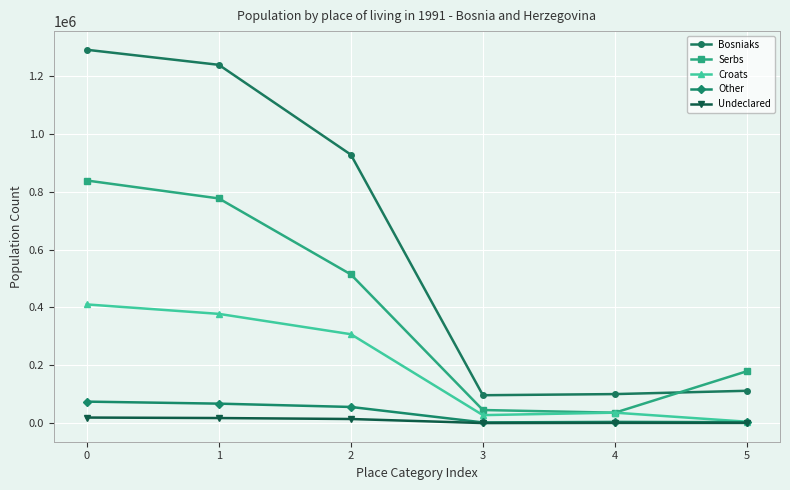

True or false: Bosniaks has more than 2 interior local peaks.

False